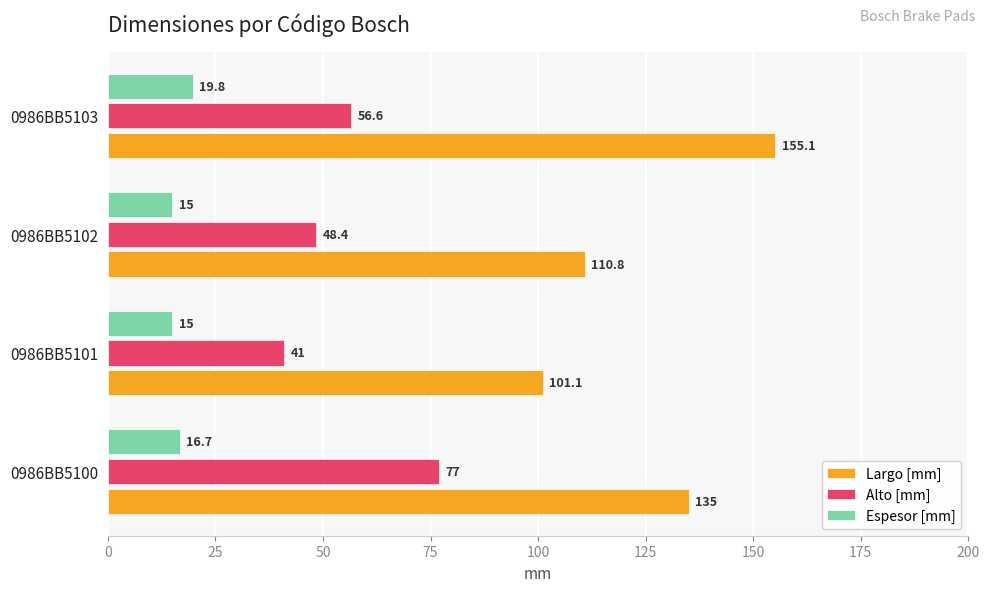

Between 0986BB5102 and 0986BB5103, which series saw the biggest shift?

Largo [mm]